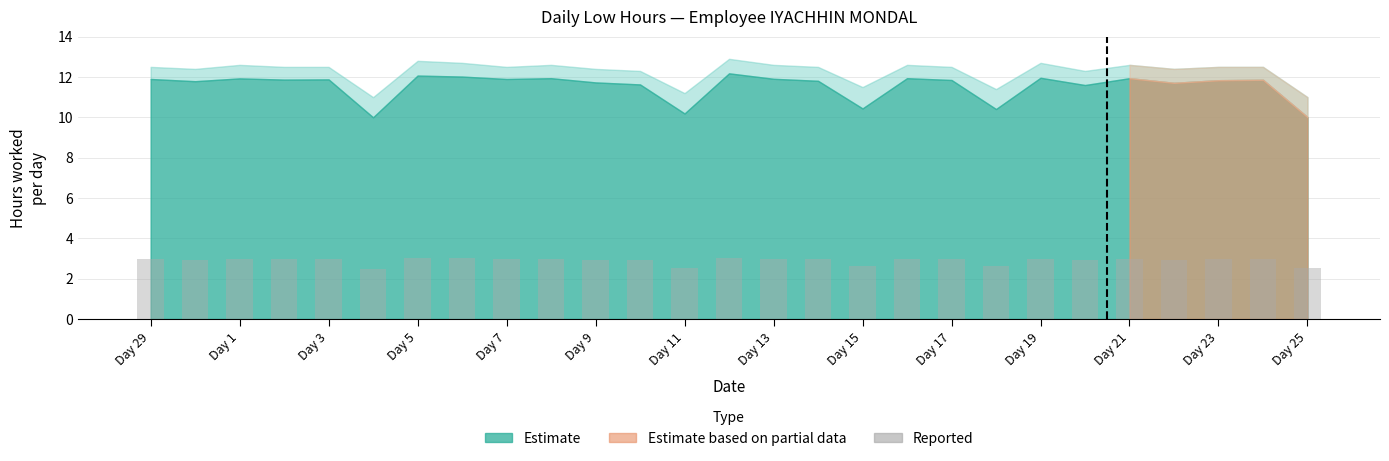

What is the smallest value displayed?

2.5